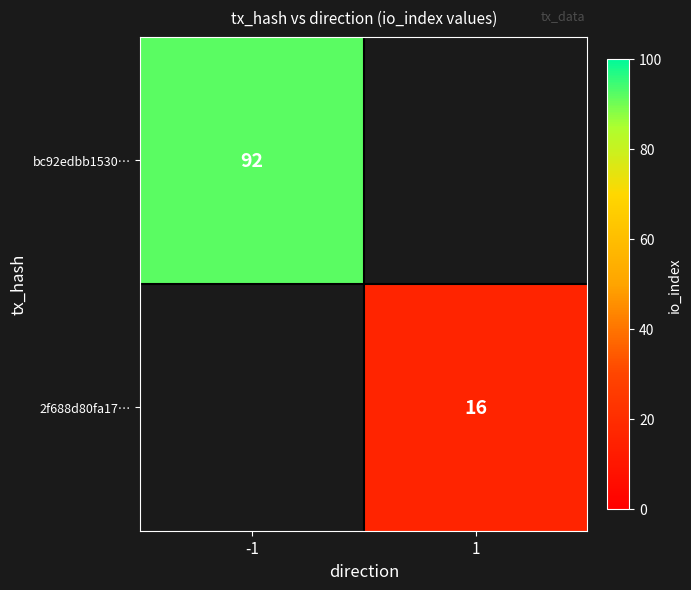

The value of bc92edbb1530… at -1 is 124. True or false?

False